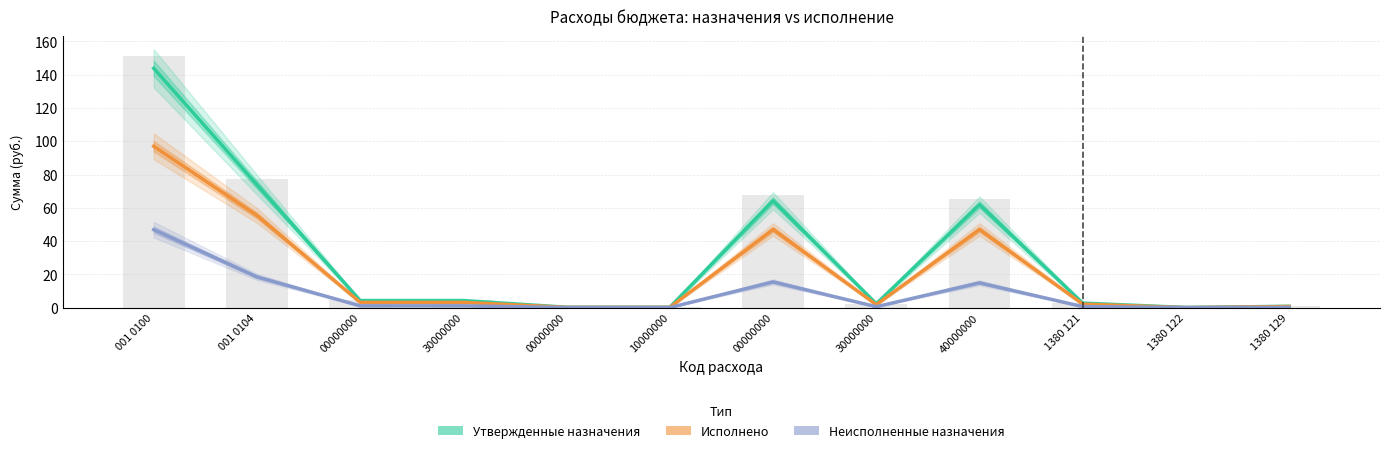

Which has a higher value, 00000000 or 00000000?

00000000